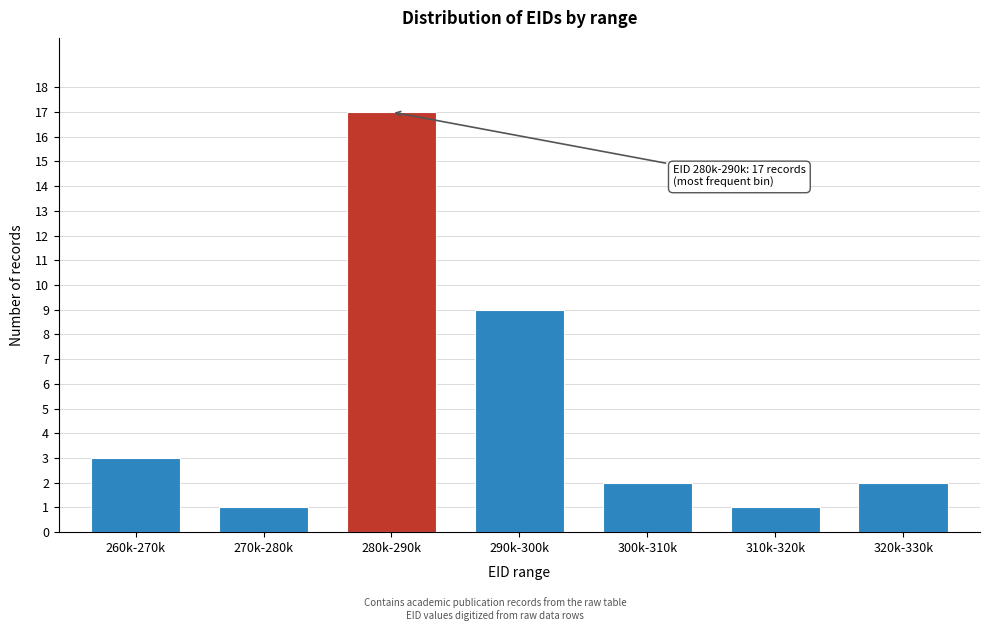

Reading left to right, extract all data points from this chart.

260k-270k=3	270k-280k=1	280k-290k=17	290k-300k=9	300k-310k=2	310k-320k=1	320k-330k=2